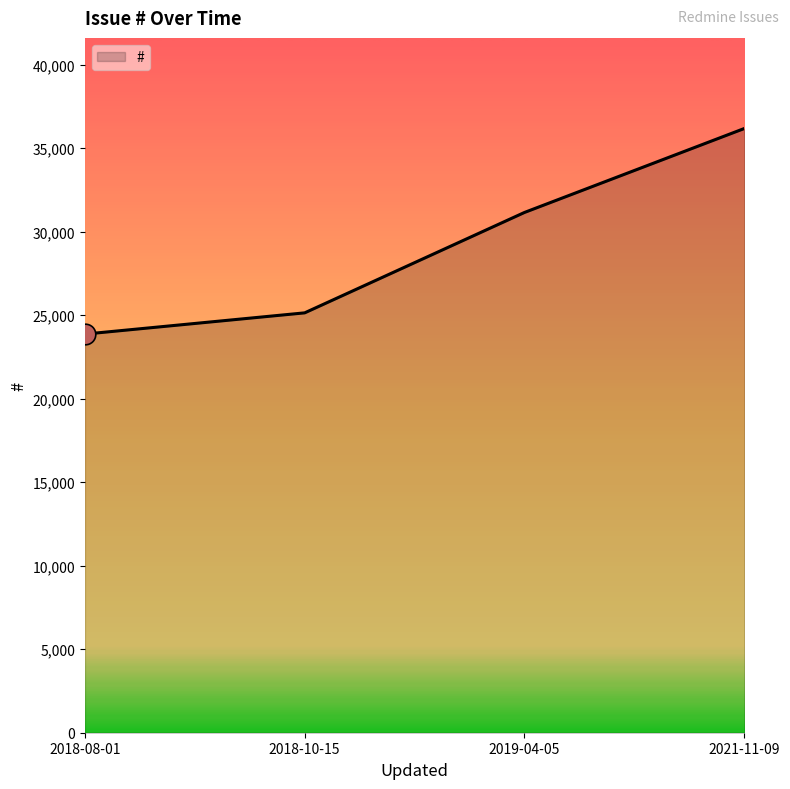

What is the ratio of the value at 2018-10-15 to the value at 2018-08-01?

1.1